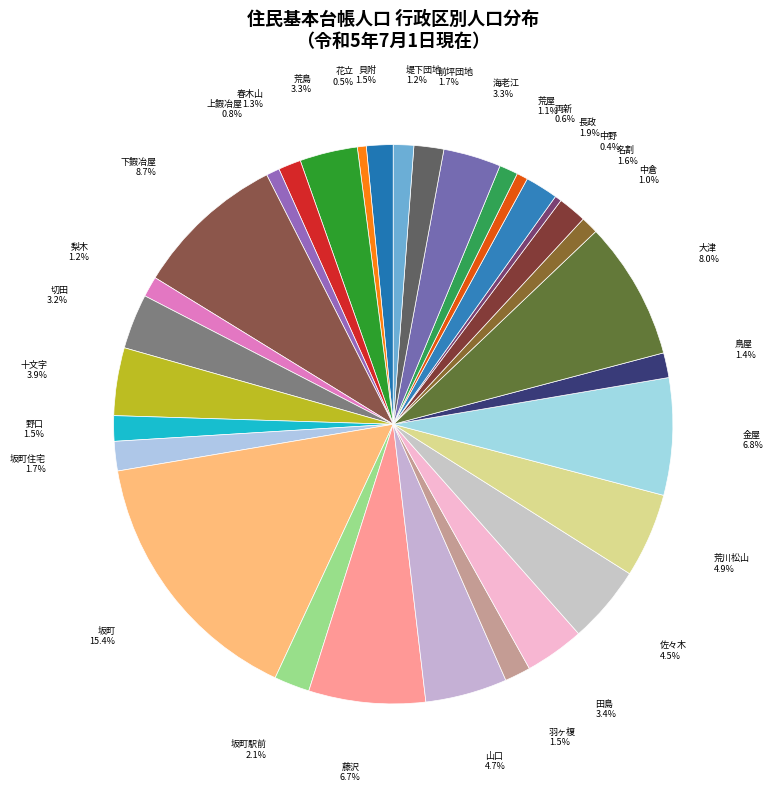

How many slices are in this pie chart?

31